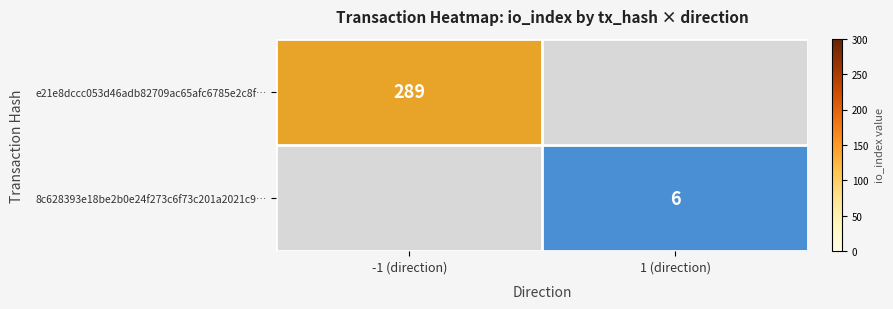

True or false: 8c628393e18be2b0e24f273c6f73c201a2021c9… has a value of 2 at 1 (direction).

False